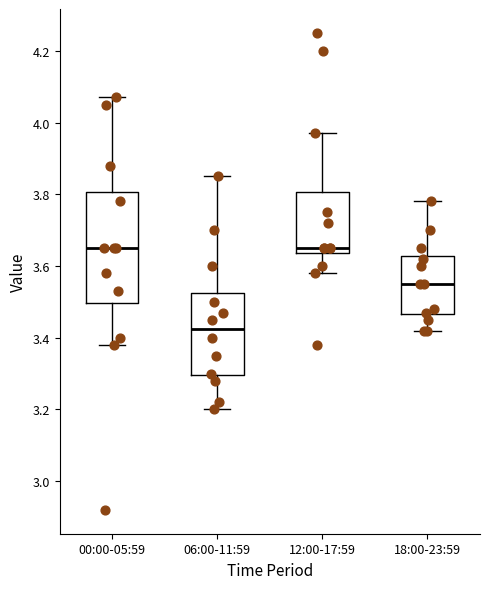

Comparing the boxes themselves (not the whiskers), which one is the tallest?

00:00-05:59